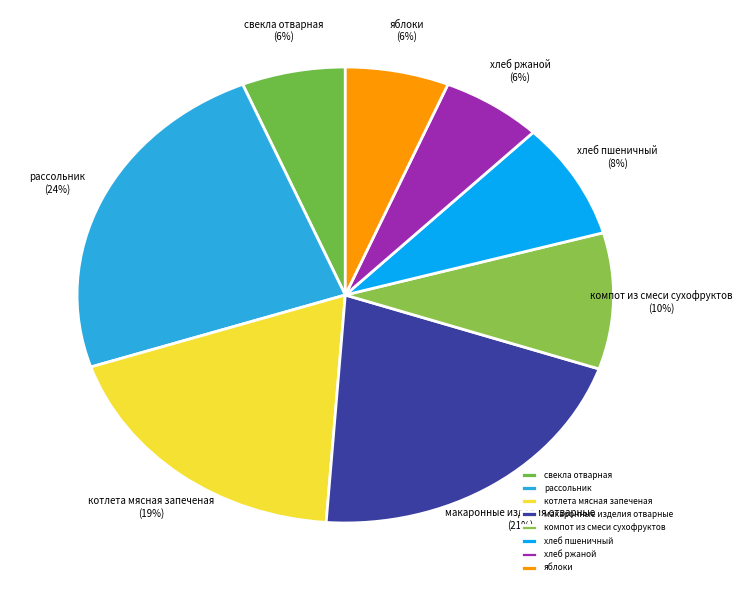

Which category has the biggest portion of the pie?

рассольник